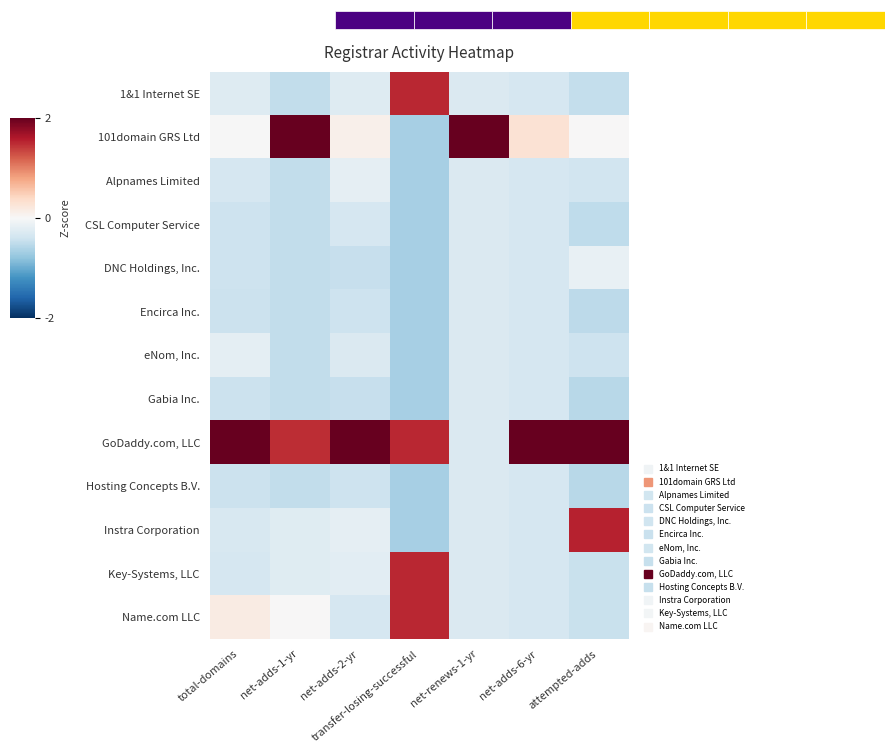

True or false: DNC Holdings, Inc. has a value of -0.5 at net-adds-2-yr.

True